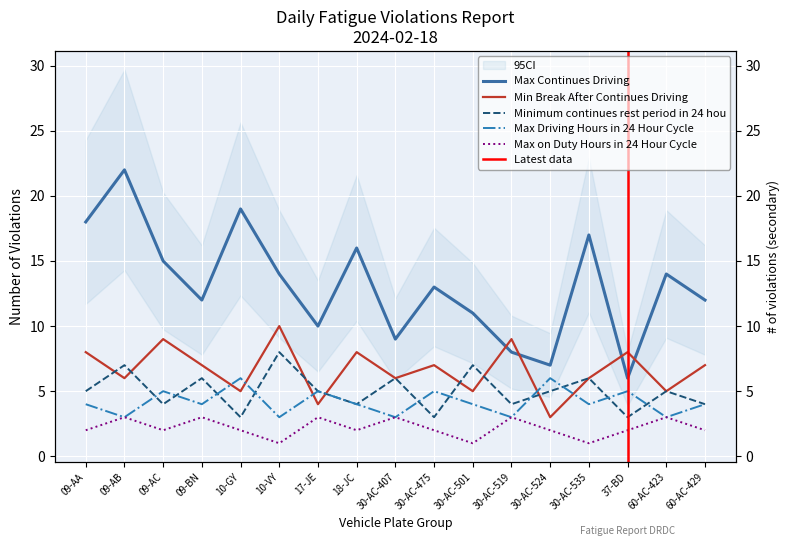

At 30-AC-524, list the series in order from smallest to largest.

Max on Duty Hours in 24 Hour Cycle, Min Break After Continues Driving, Minimum continues rest period in 24 hou, Max Driving Hours in 24 Hour Cycle, Max Continues Driving